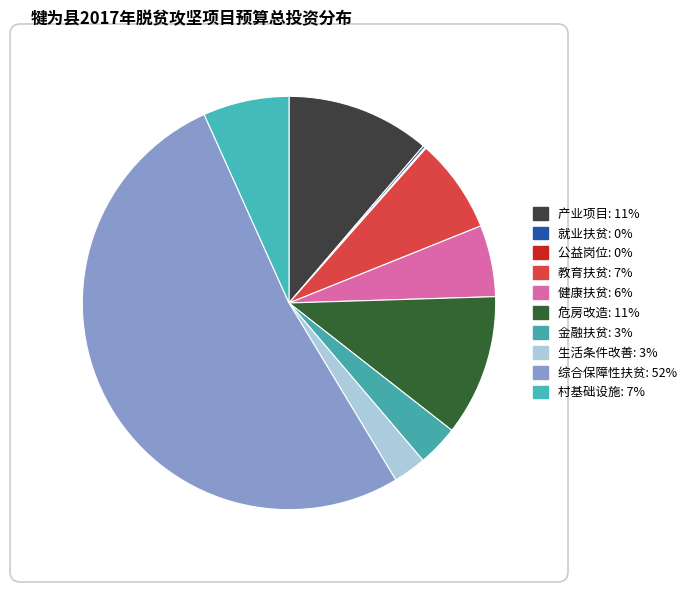

How many segments does this pie chart have?

10